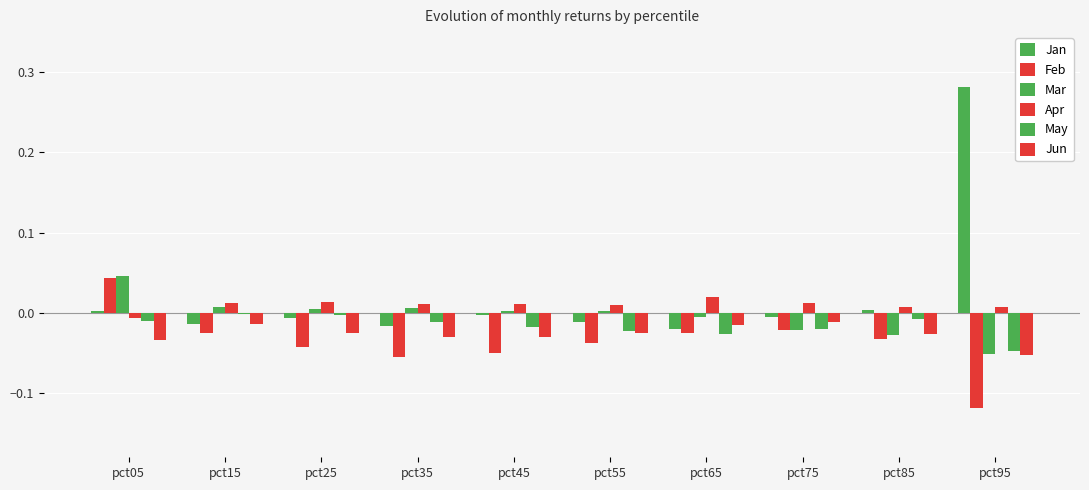

At how many categories does at least one series exceed 0?

10